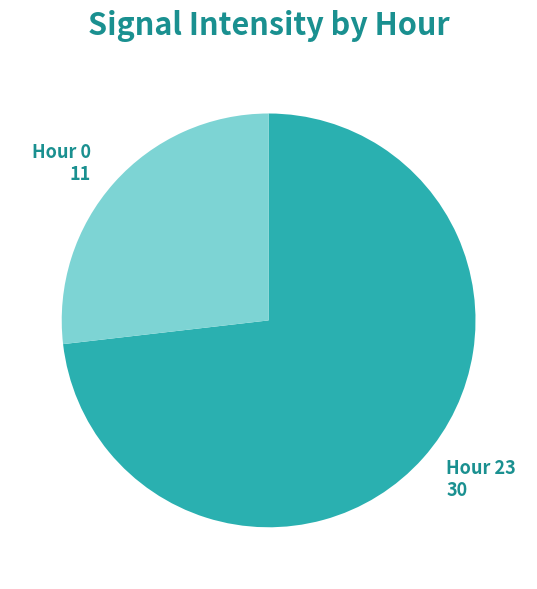

Approximately how many times larger is the value at Hour 23 compared to Hour 0?

2.7